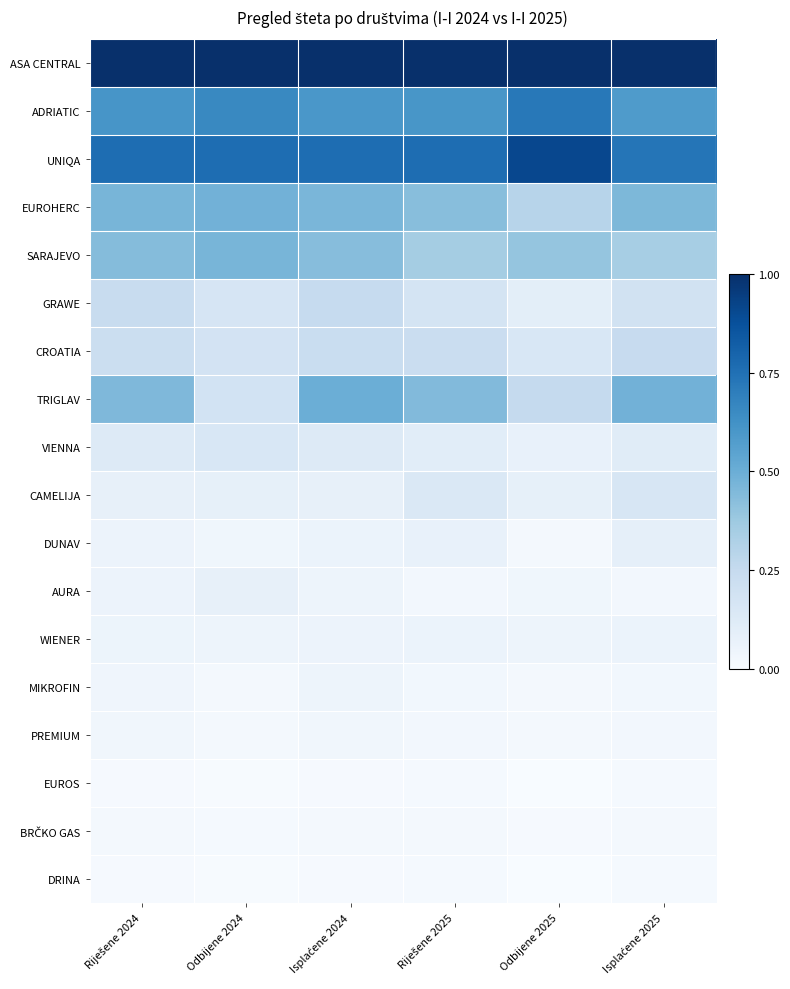

List the series in order of their peak value, lowest first.

DRINA, EUROS, BRČKO GAS, PREMIUM, MIKROFIN, WIENER, AURA, DUNAV, VIENNA, CAMELIJA, CROATIA, GRAWE, SARAJEVO, EUROHERC, TRIGLAV, ADRIATIC, UNIQA, ASA CENTRAL